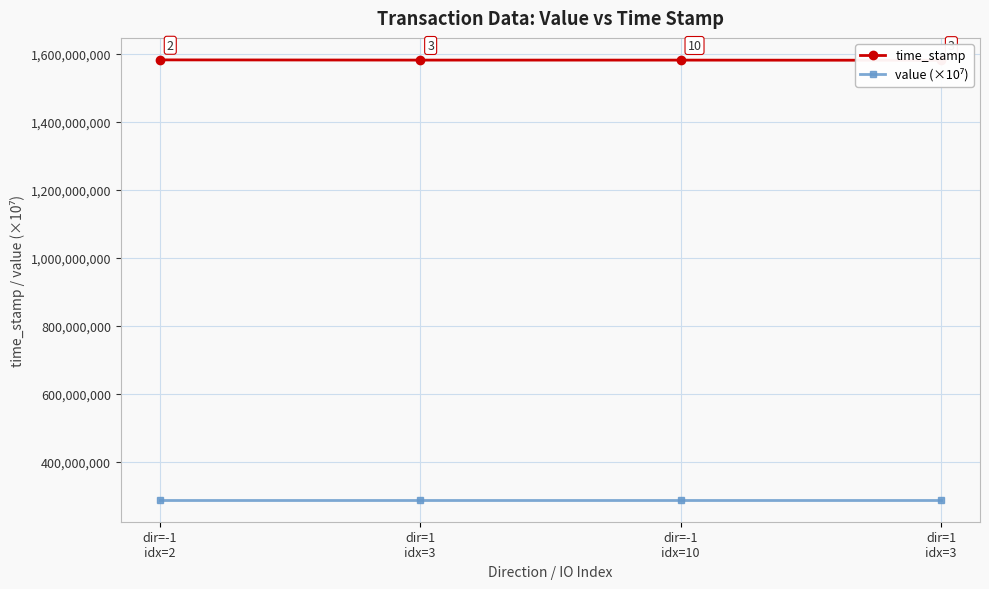

At which label is value (×10⁷) closest to 288011258?

dir=-1
idx=10